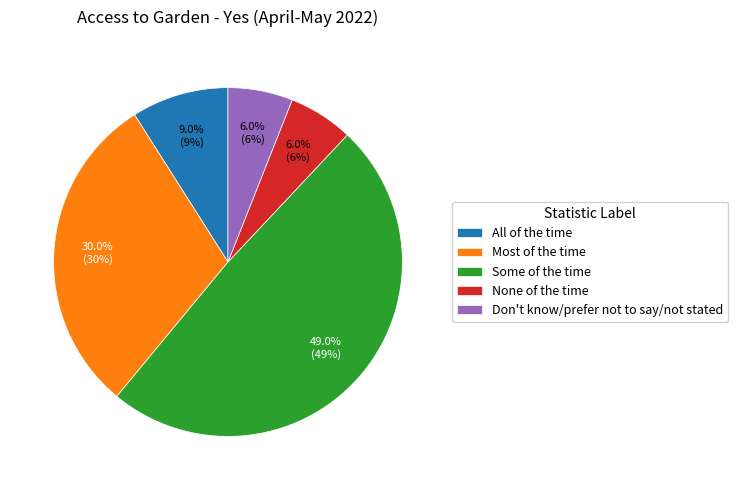

Count the number of slices in the pie.

5